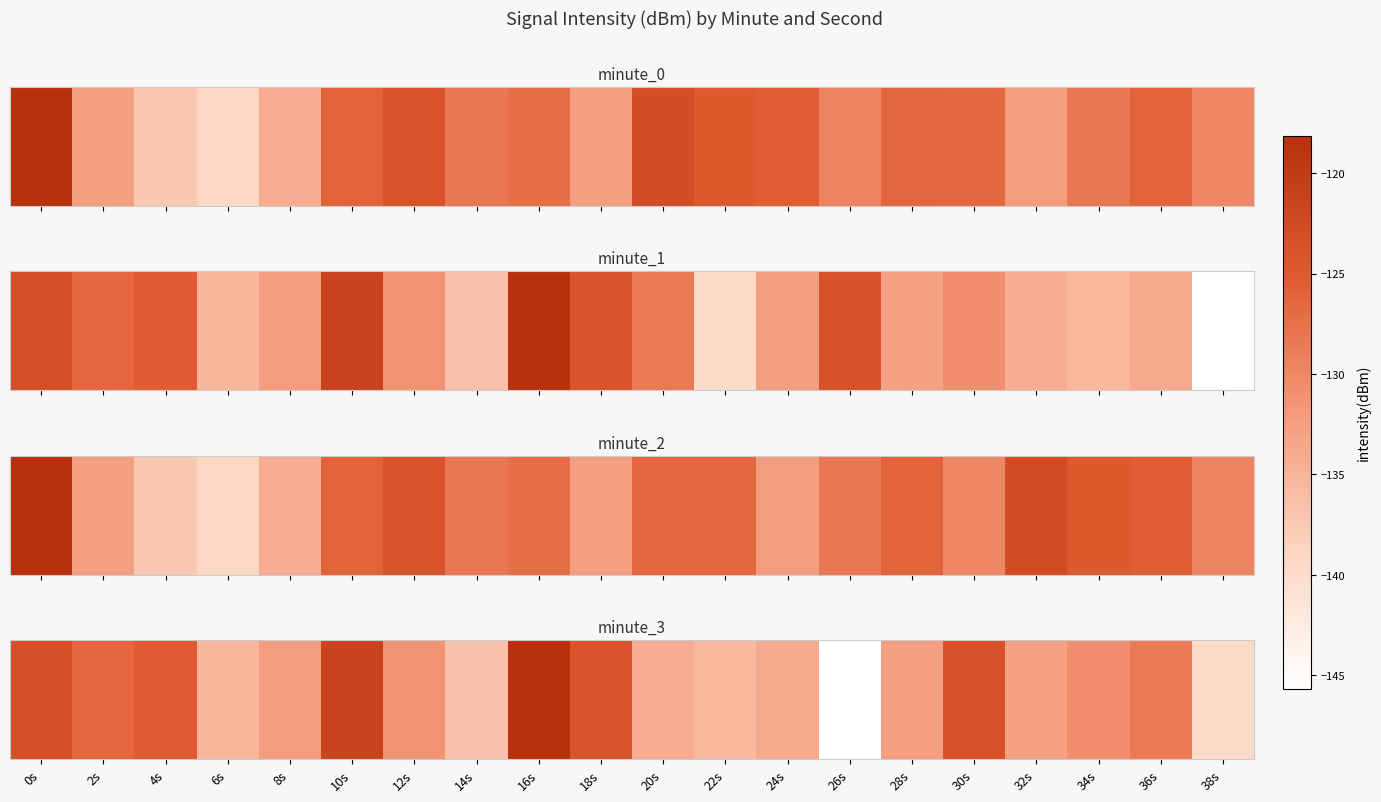

Which category has the highest value across all series?

16s